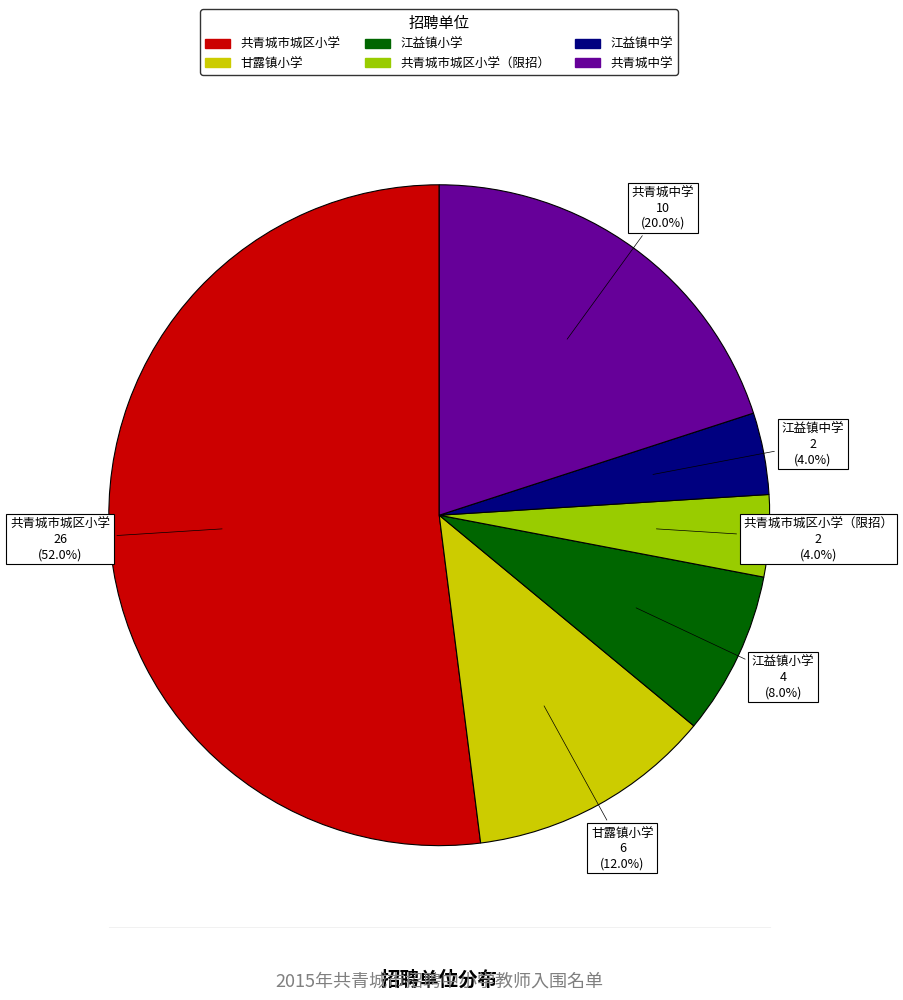

Does any single category account for the majority?

Yes